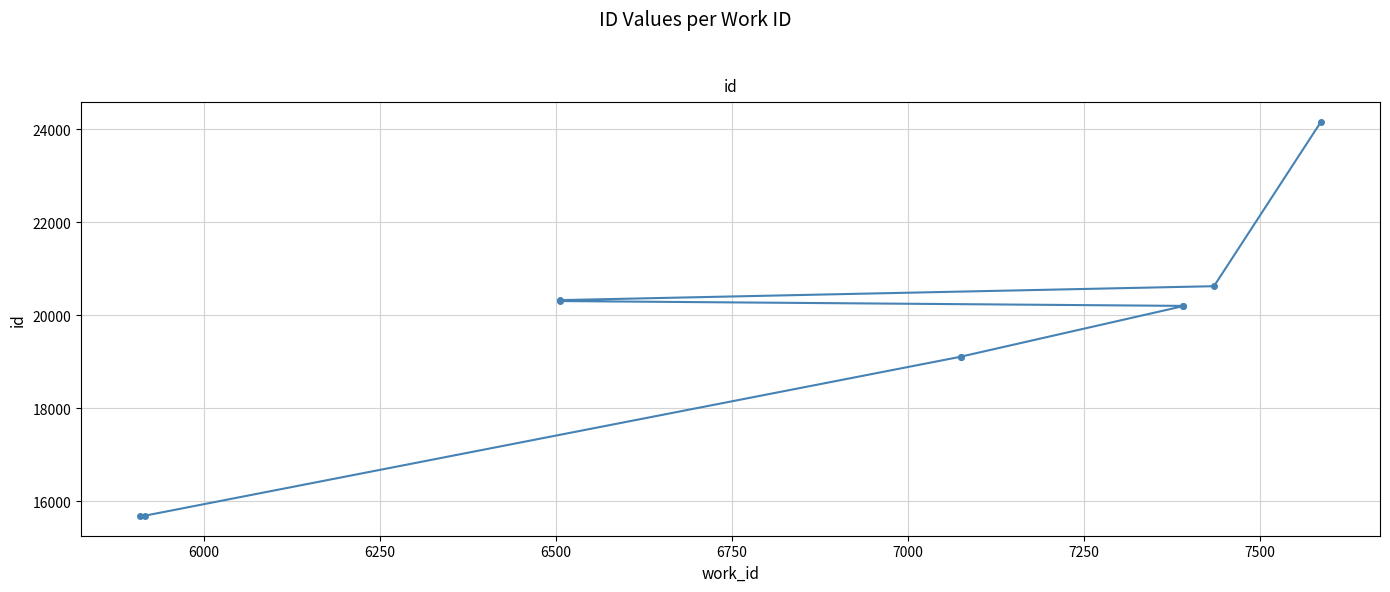

What is the maximum value shown in the chart?

24165